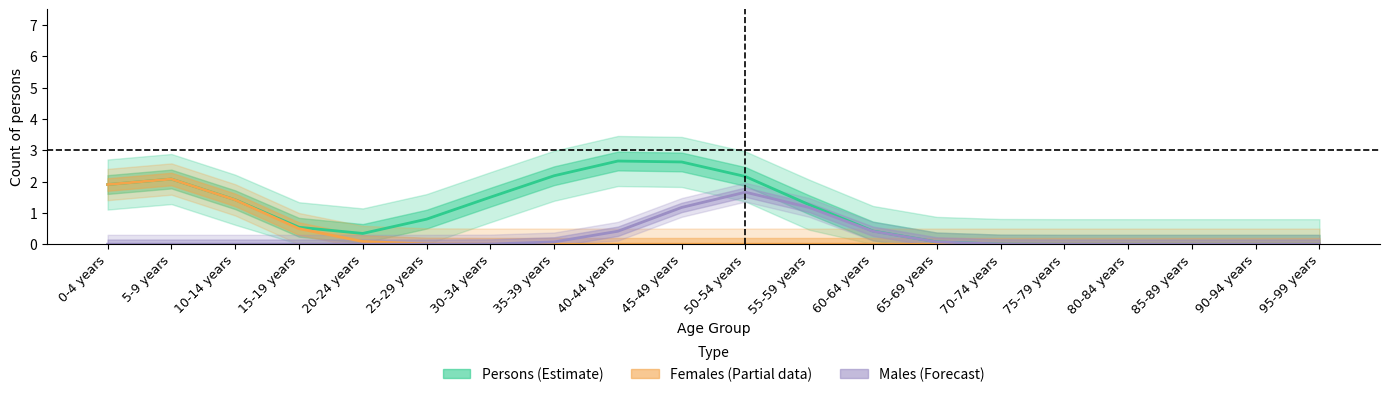

At how many categories does at least one series exceed 1?

9